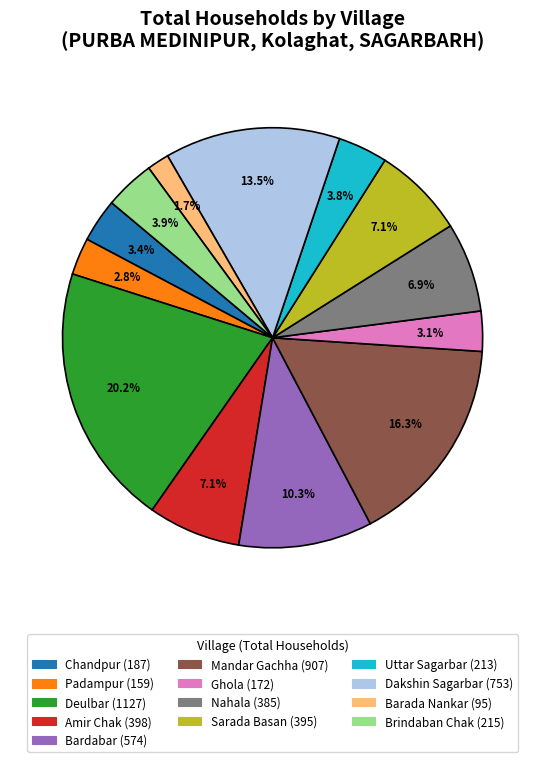

Which category has the biggest portion of the pie?

Deulbar